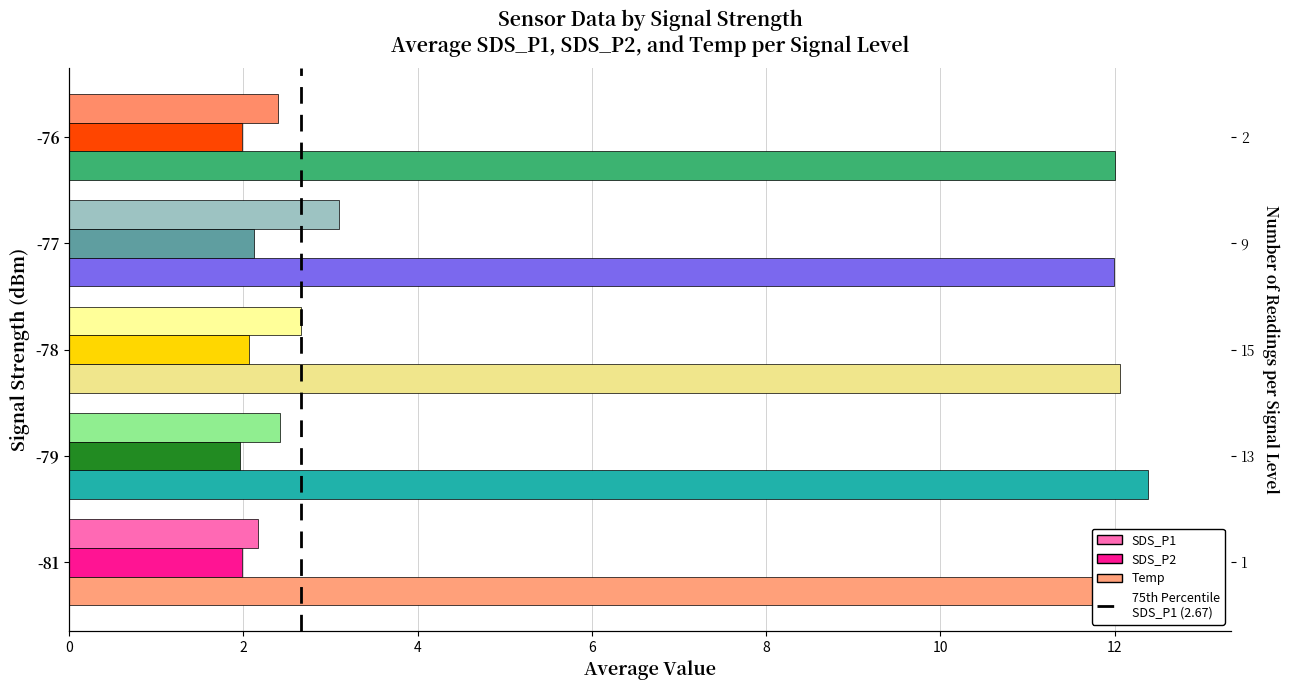

What is the value of the SDS_P1 bar at the 2nd from the left?

2.4